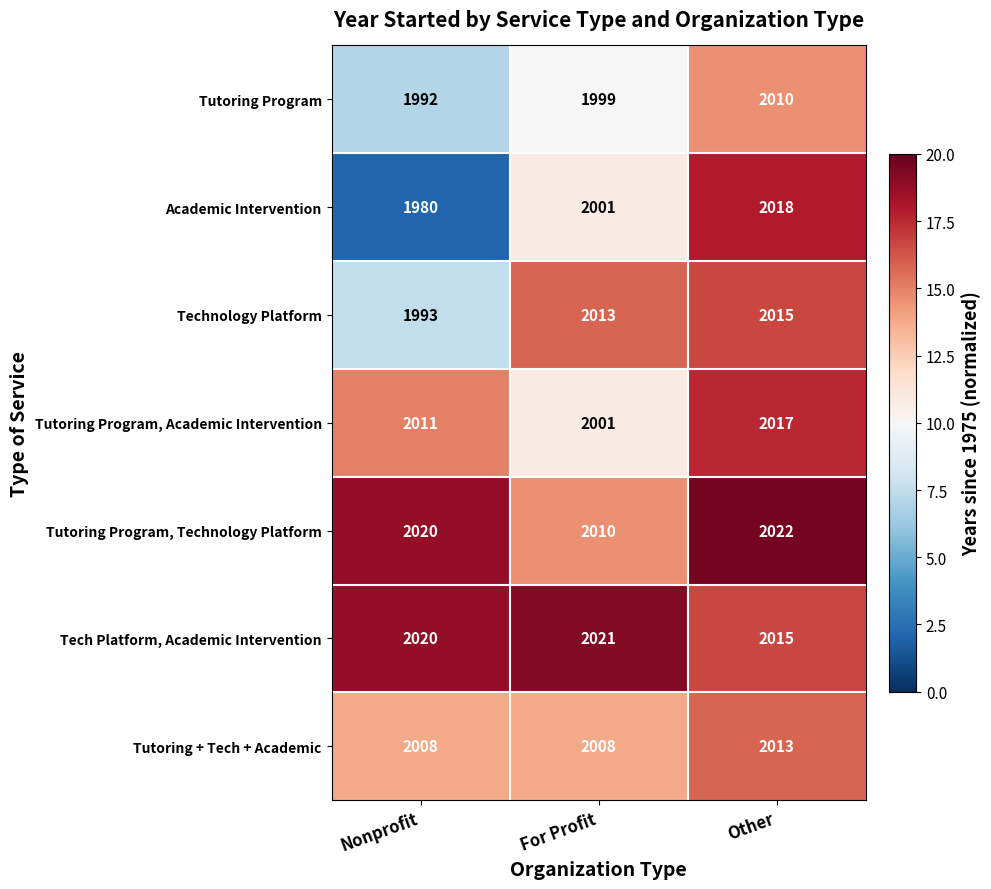

The Tutoring + Tech + Academic series shows 2008 at For Profit. True or false?

True